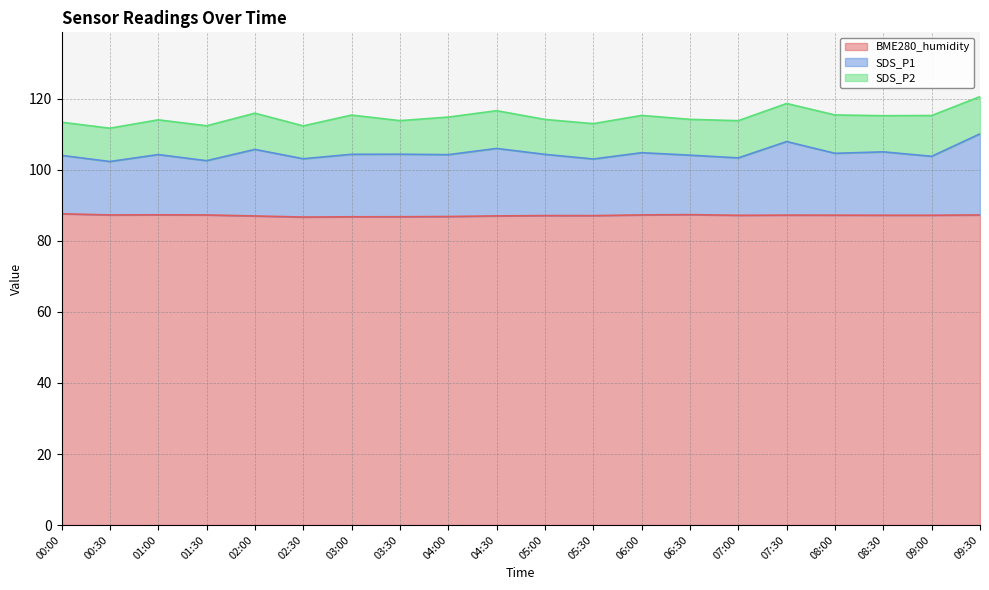

Is it true that BME280_humidity equals 28.4 at 00:00?

False